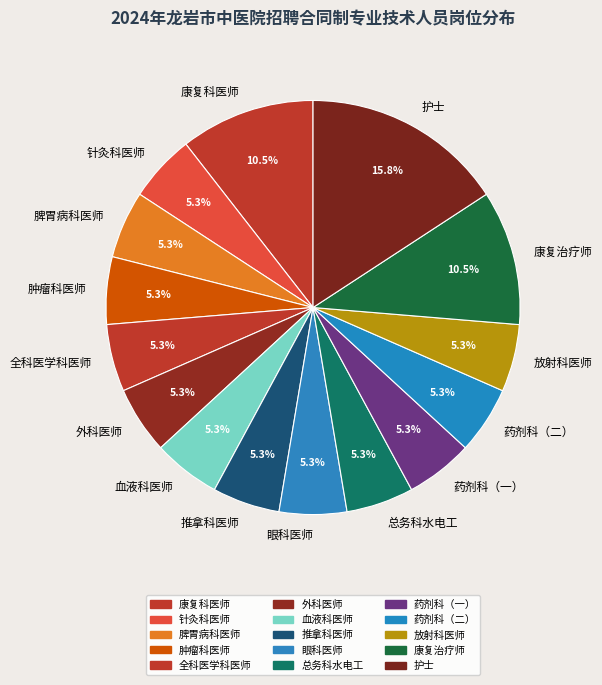

Does any single category account for the majority?

No